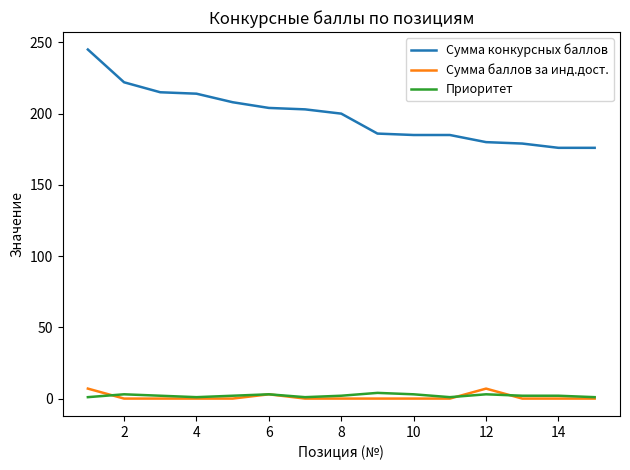

What is the maximum value for Приоритет?

4